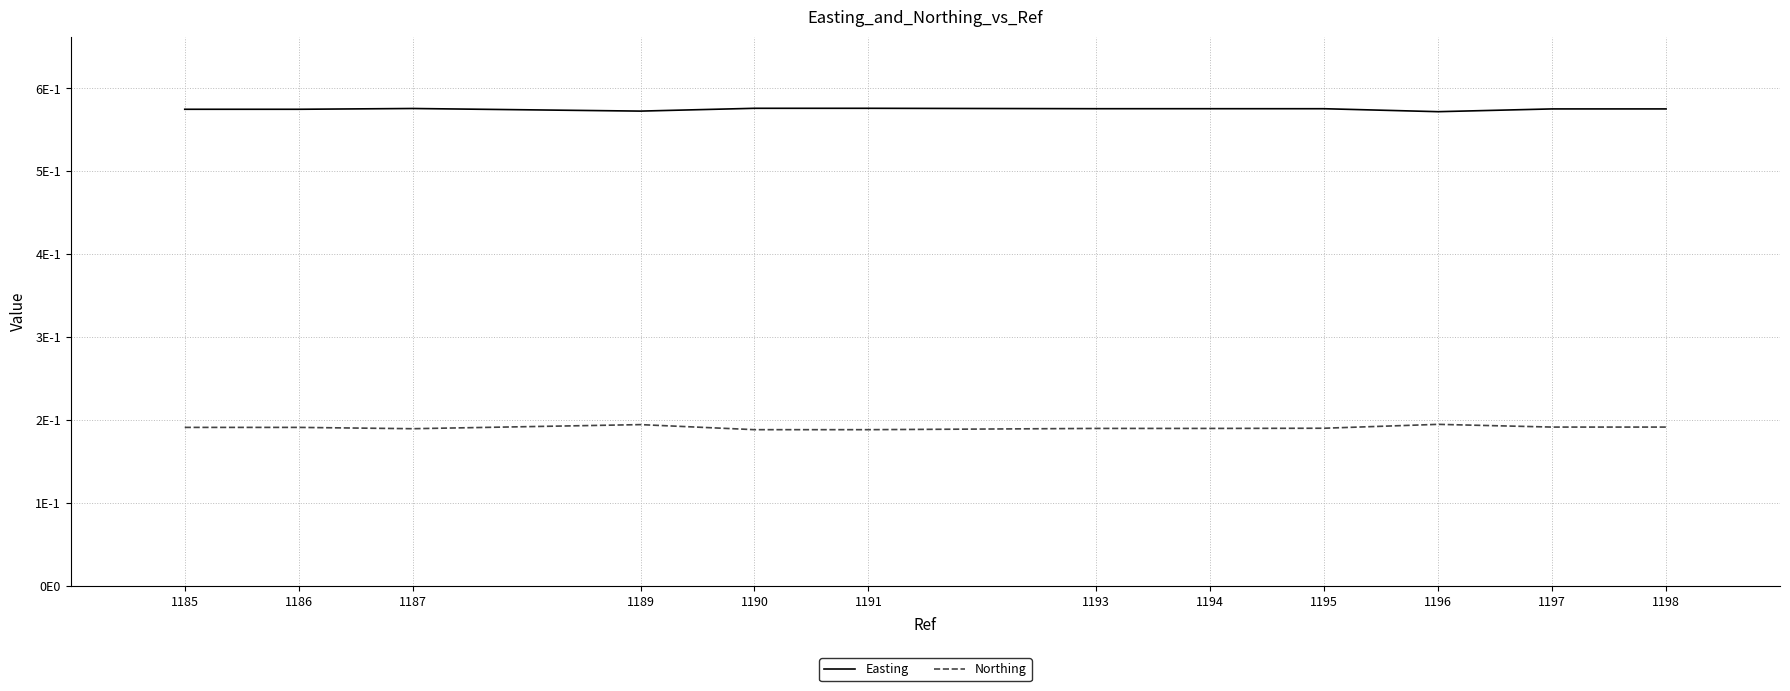

What is the maximum value for Northing?

0.2